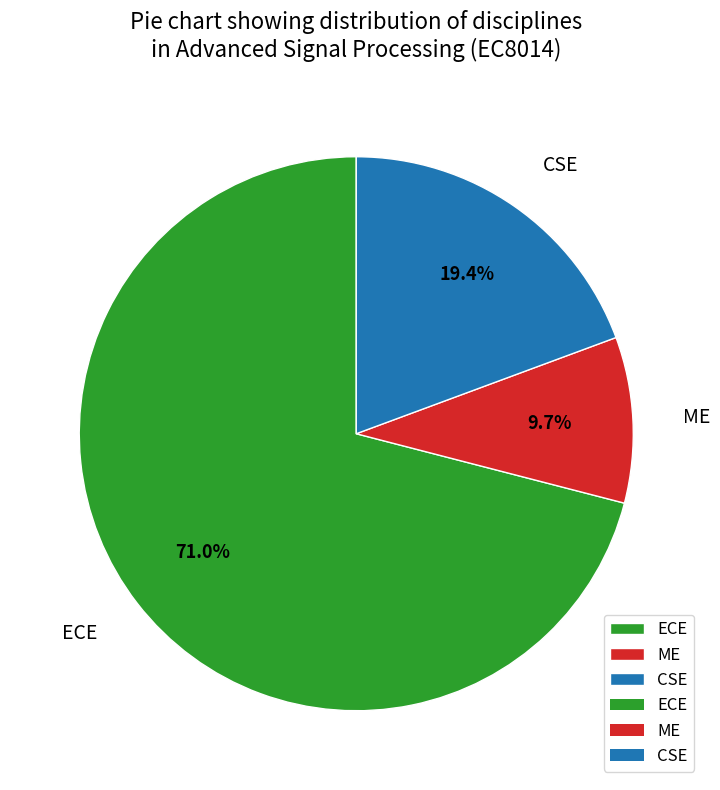

Which category has the smallest portion of the pie?

ME